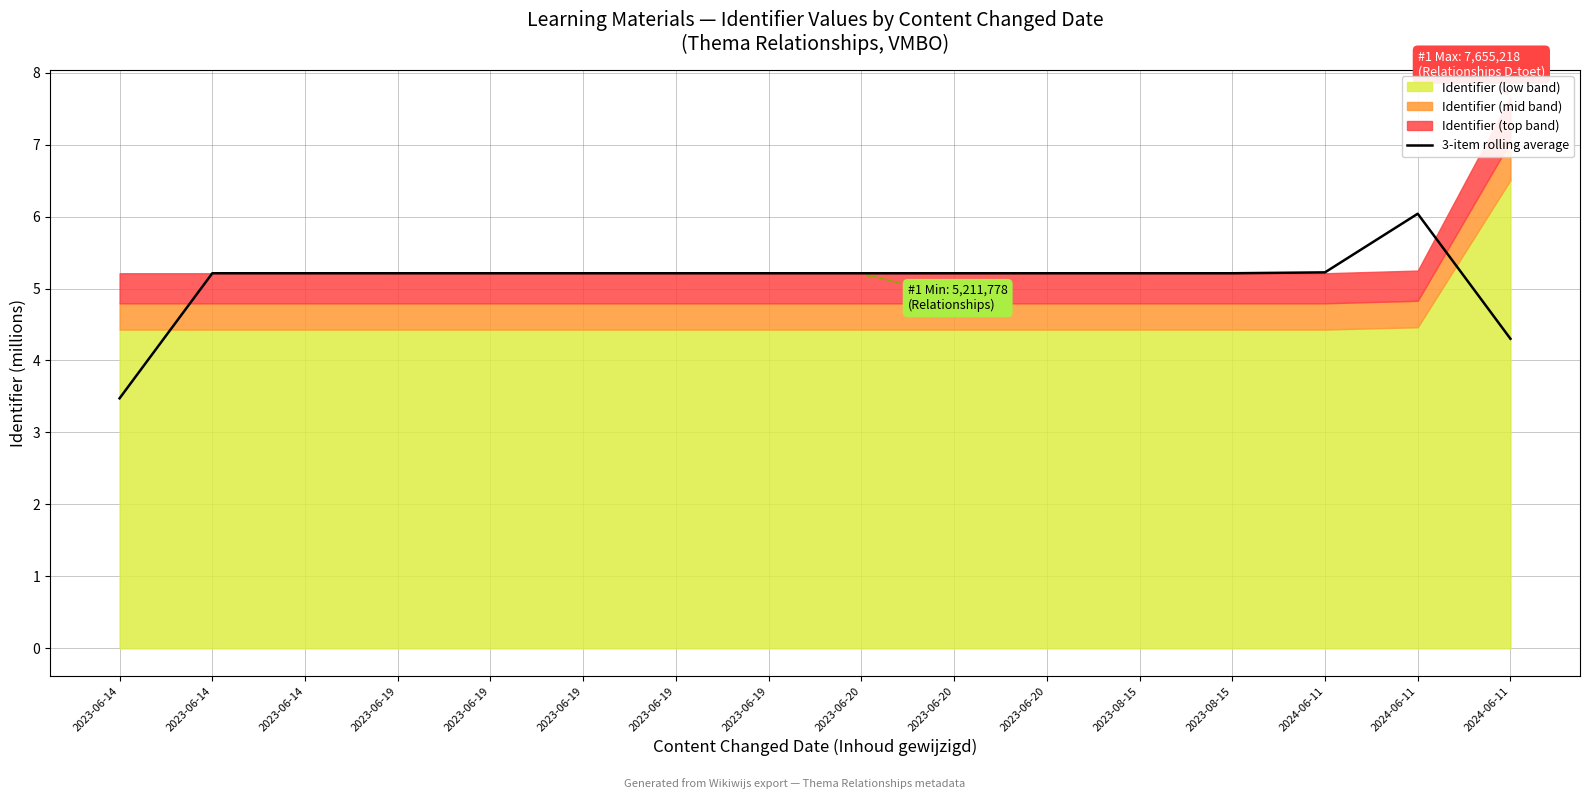

Which has a higher value, 2023-06-19 or 2023-06-19?

2023-06-19